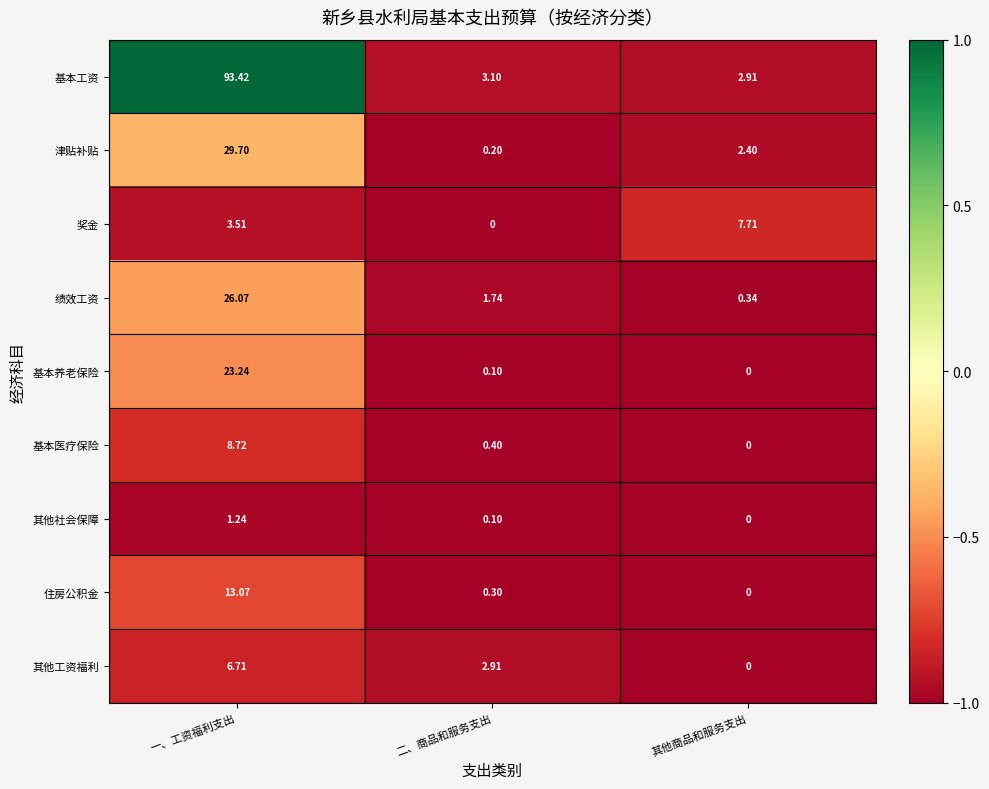

At which category is the sum across all series the highest?

一、工资福利支出